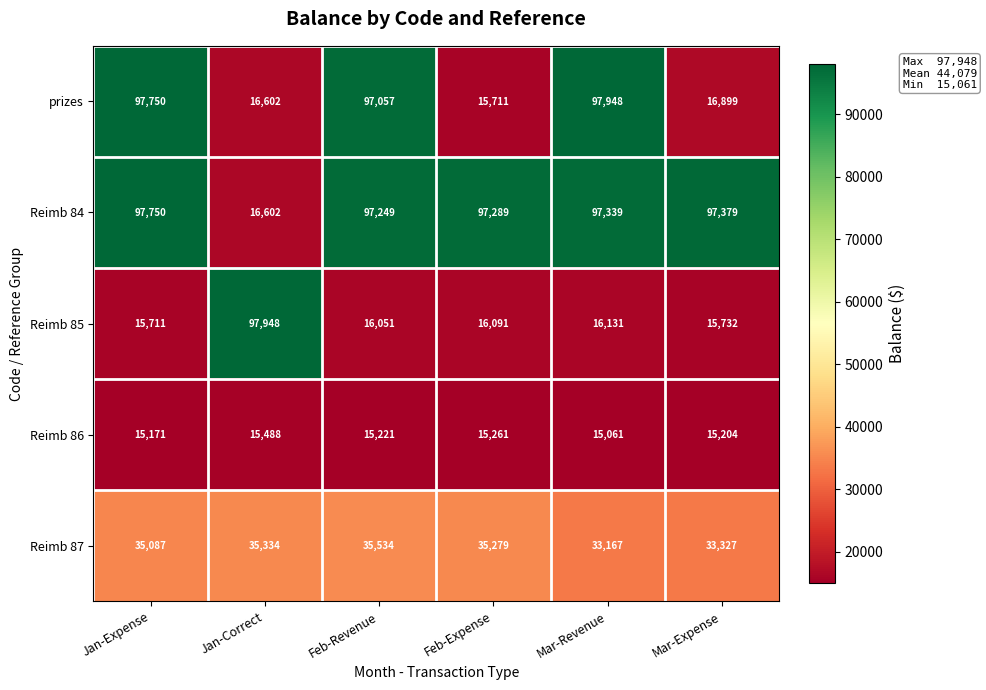

Reading right to left, extract all data points from this chart.

prizes: Mar-Expense=16899	Mar-Revenue=97948	Feb-Expense=15711	Feb-Revenue=97057	Jan-Correct=16602	Jan-Expense=97750
Reimb 84: Mar-Expense=97379	Mar-Revenue=97339	Feb-Expense=97289	Feb-Revenue=97249	Jan-Correct=16602	Jan-Expense=97750
Reimb 85: Mar-Expense=15732	Mar-Revenue=16131	Feb-Expense=16091	Feb-Revenue=16051	Jan-Correct=97948	Jan-Expense=15711
Reimb 86: Mar-Expense=15204	Mar-Revenue=15061	Feb-Expense=15261	Feb-Revenue=15221	Jan-Correct=15488	Jan-Expense=15171
Reimb 87: Mar-Expense=33327	Mar-Revenue=33167	Feb-Expense=35279	Feb-Revenue=35534	Jan-Correct=35334	Jan-Expense=35087